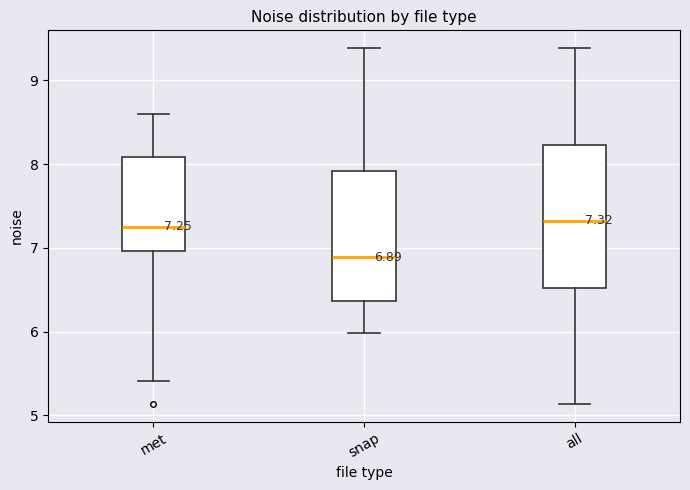

Comparing the boxes themselves (not the whiskers), which one is the tallest?

all